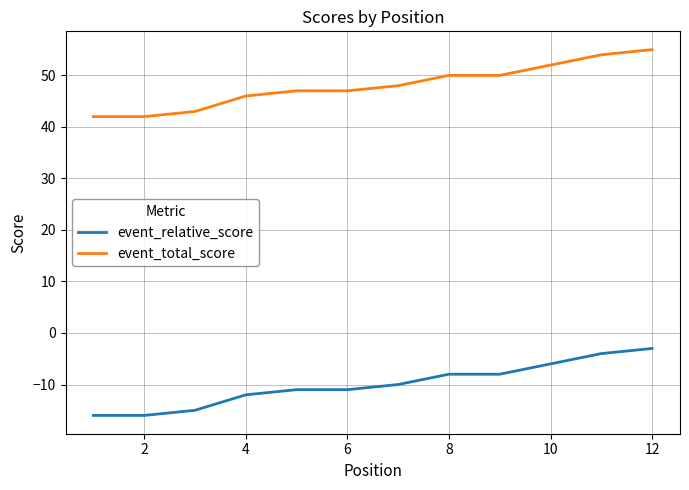

Which series has the largest total across all categories?

event_total_score